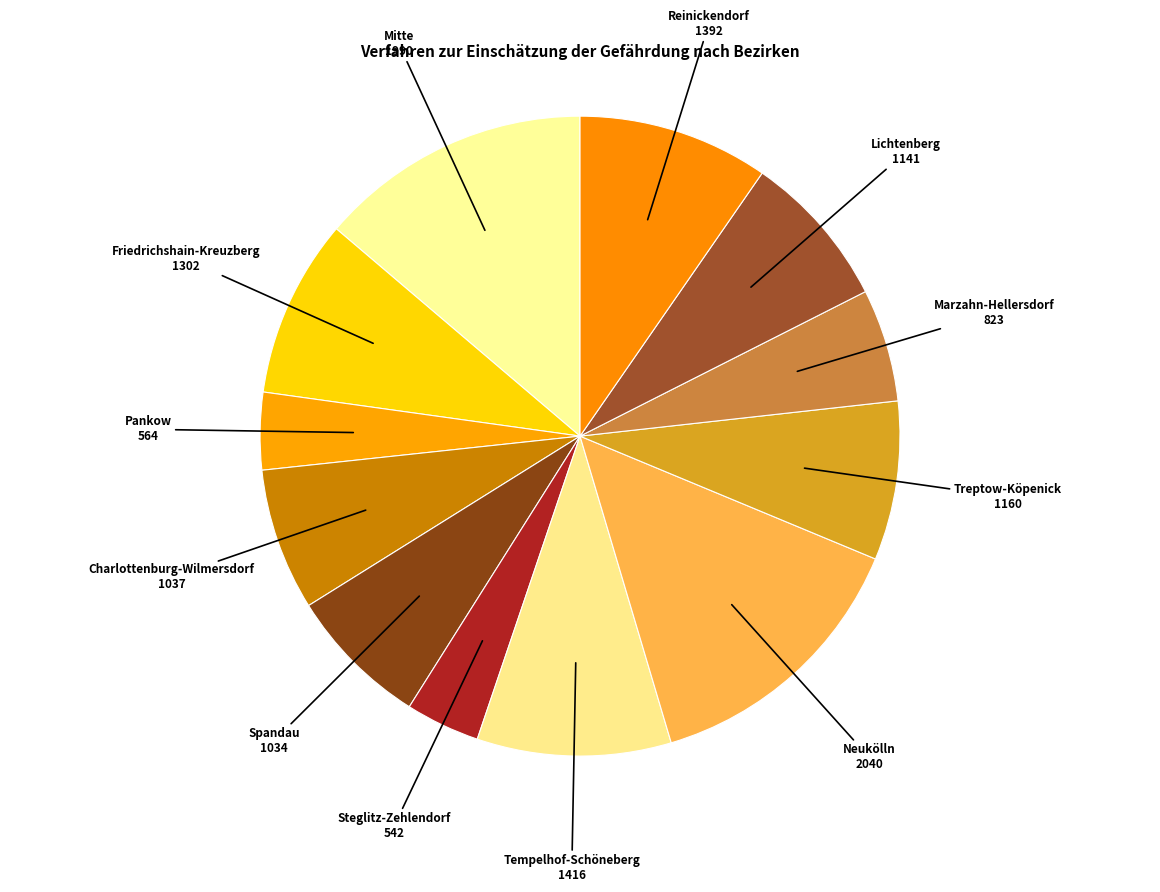

Count the number of slices in the pie.

12